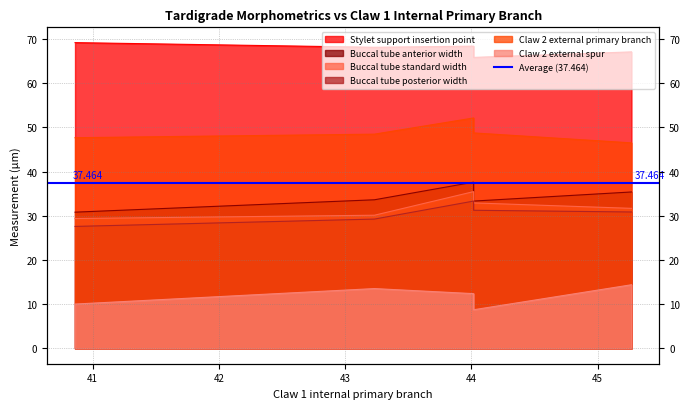

How many series are shown in this chart?

6